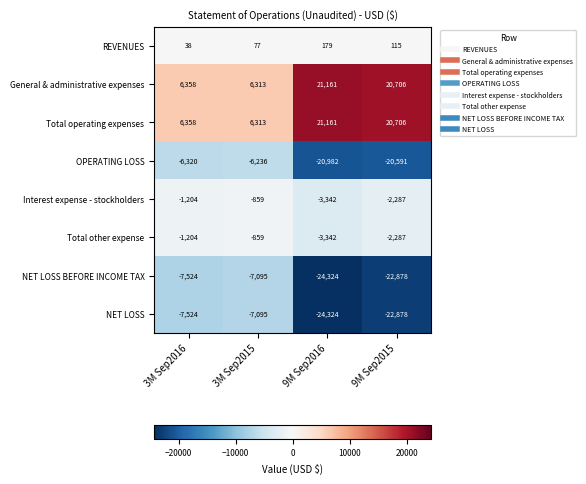

What is the spread (max minus min) of values at 9M Sep2016?

45485